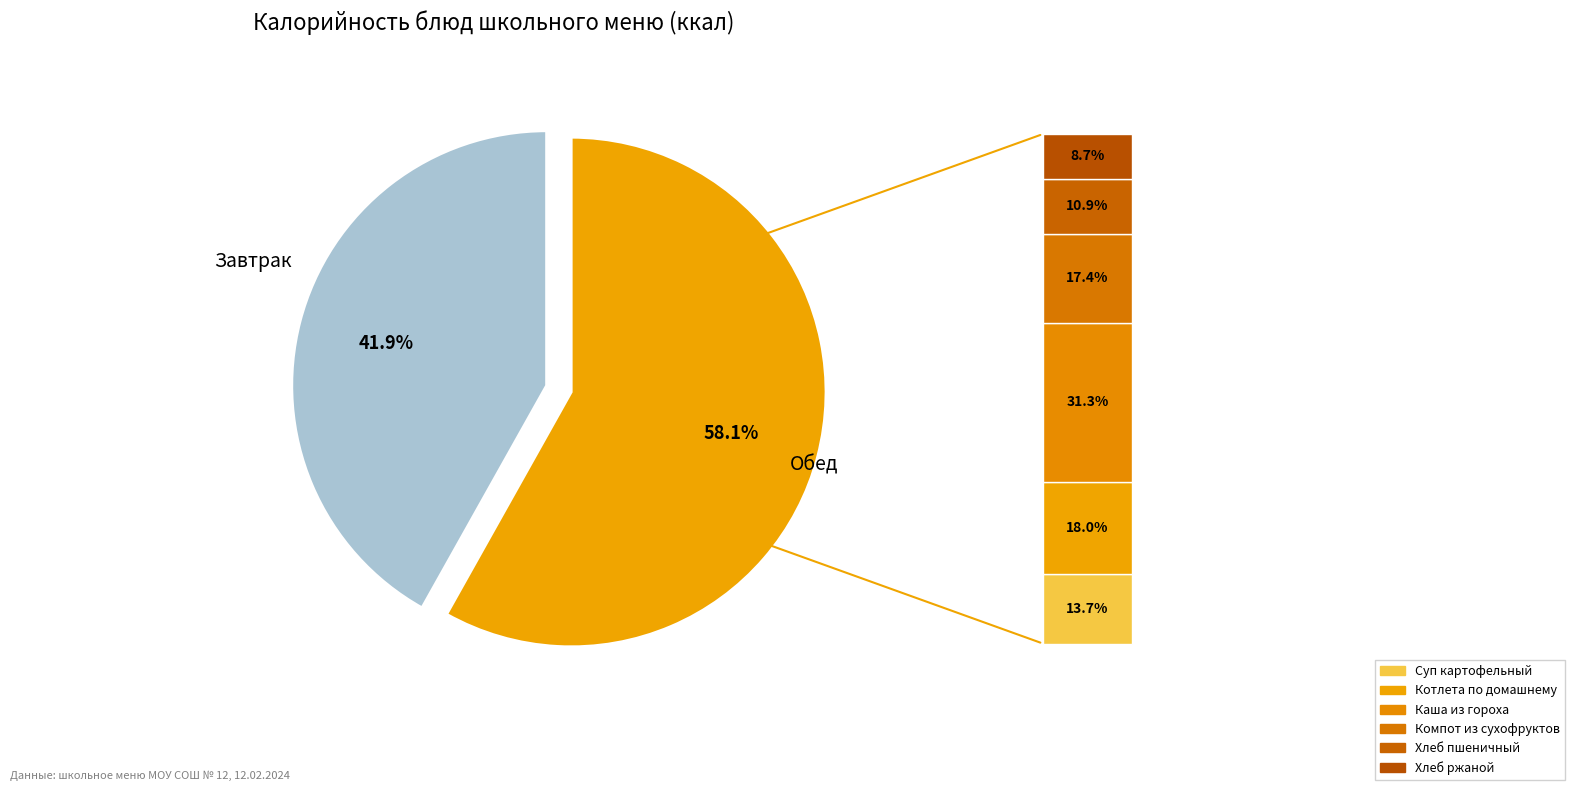

To the nearest percent, what is the difference between the largest and smallest slice percentages?

16%